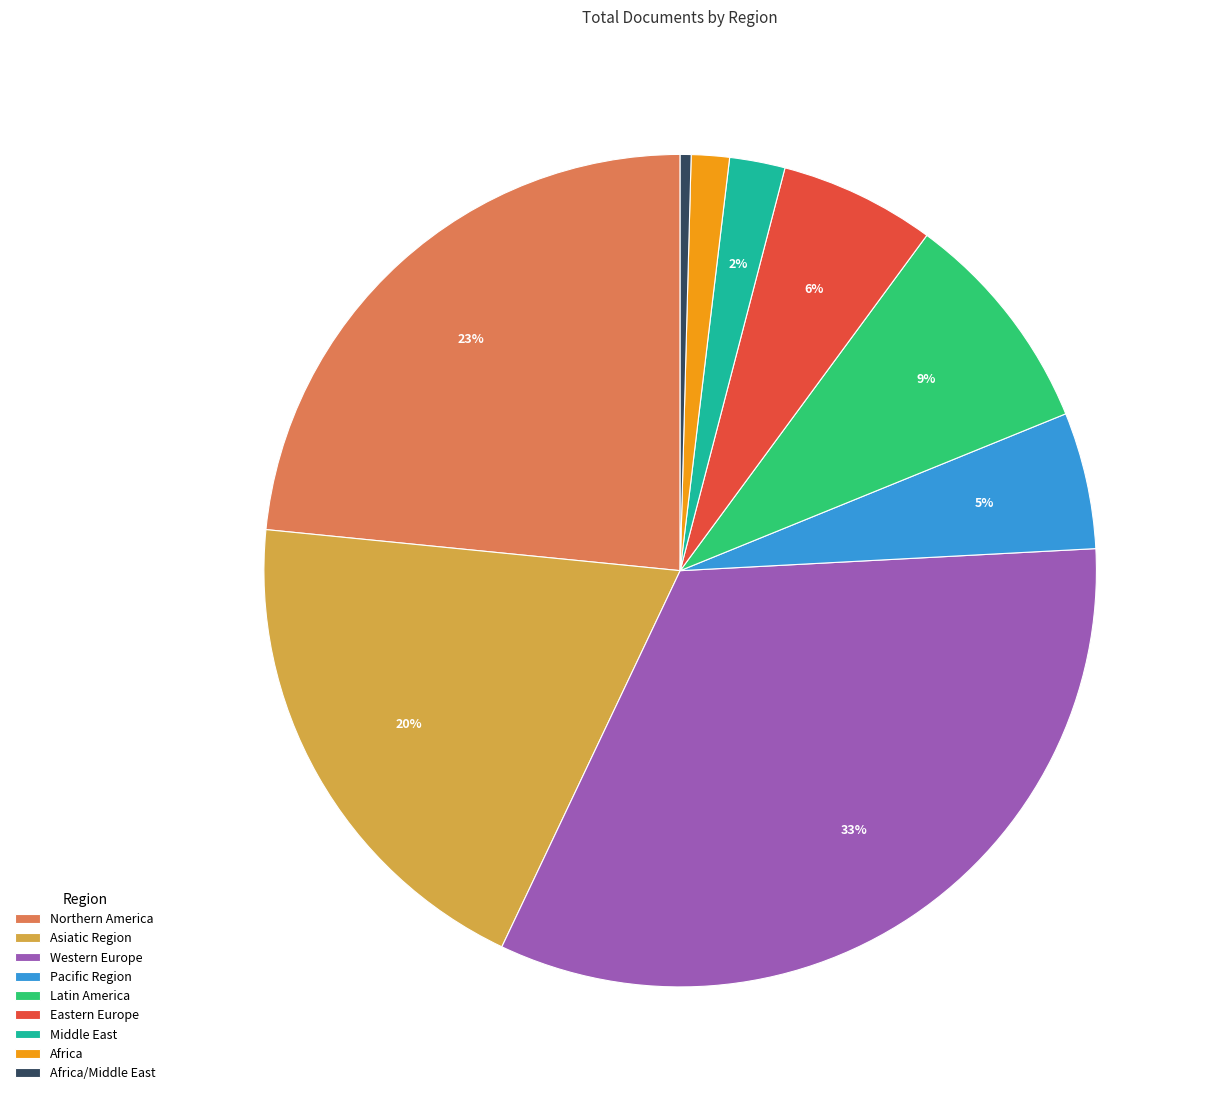

Is Africa the majority of the pie?

No